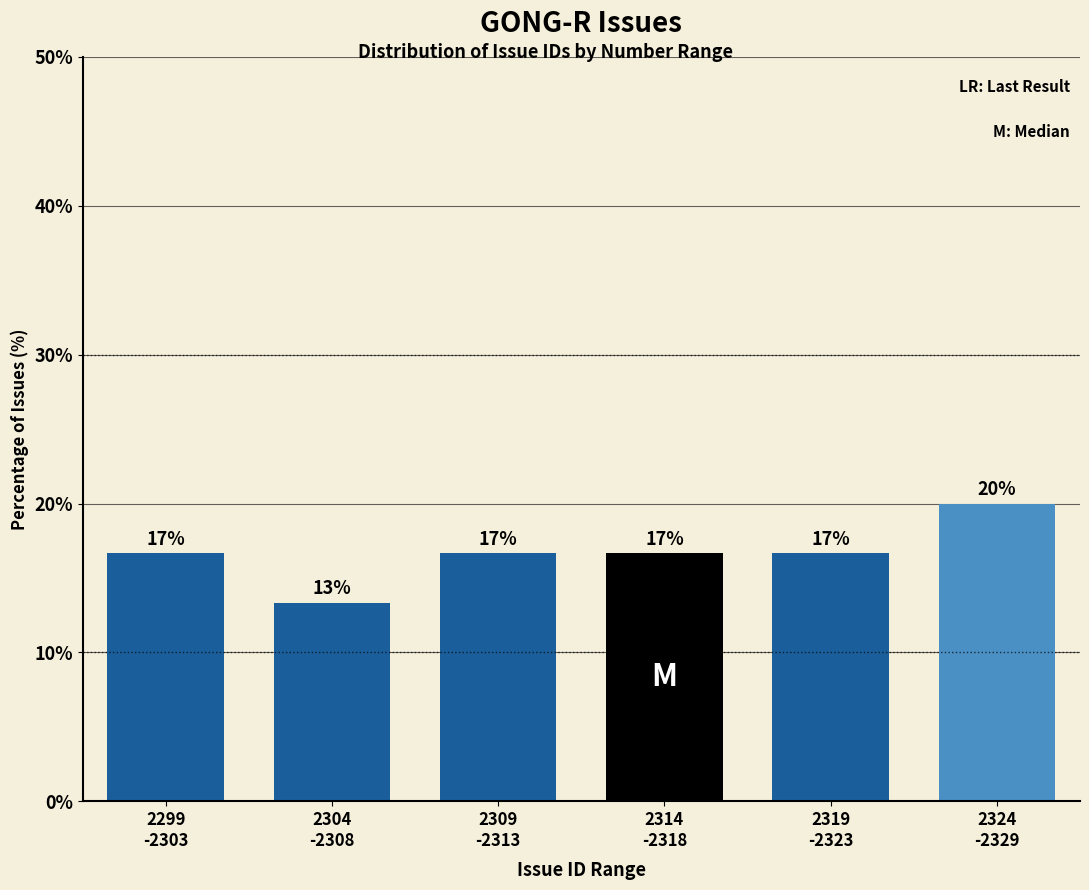

Are the bars horizontal?

No